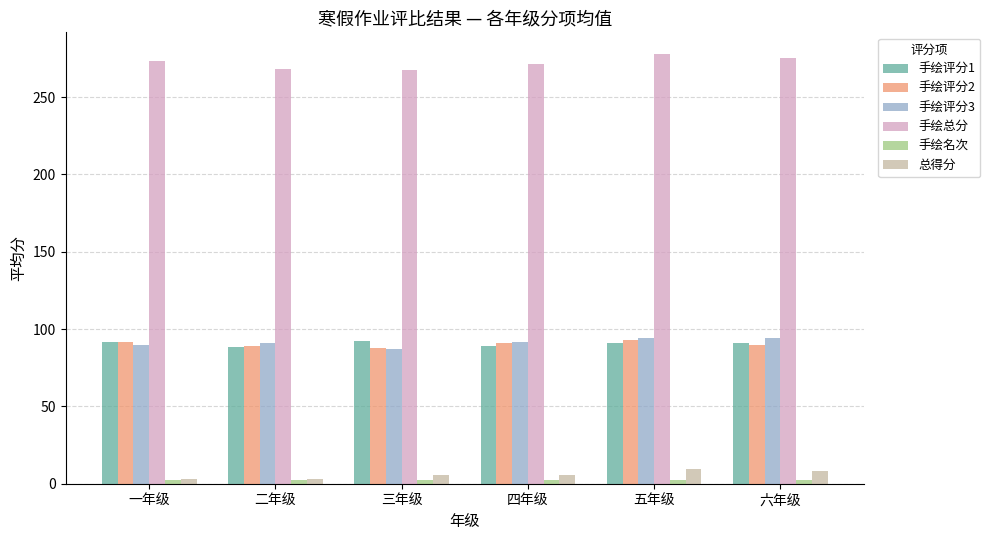

Is it true that 手绘评分2 equals 92.8 at 五年级?

True